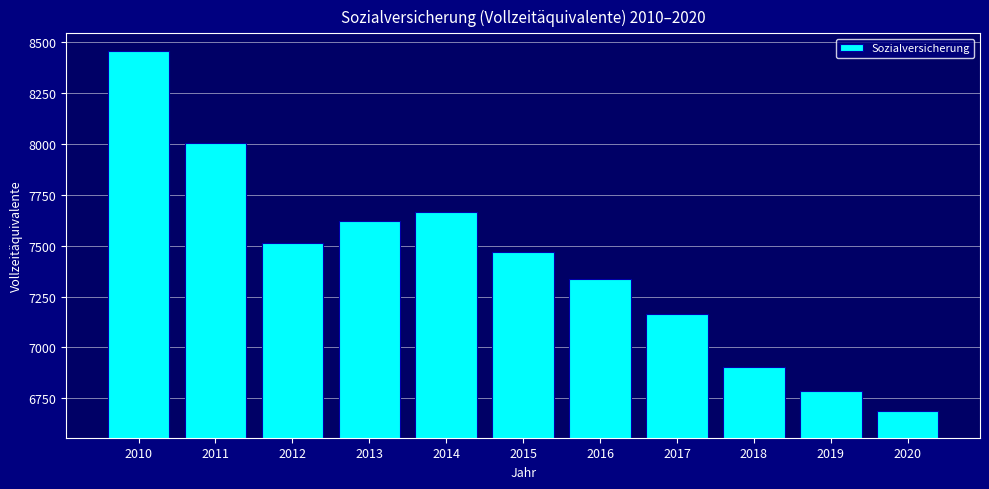

Reading right to left, list all the values displayed in this chart.

6690	6785	6905	7165	7335	7470	7665	7620	7515	8005	8460